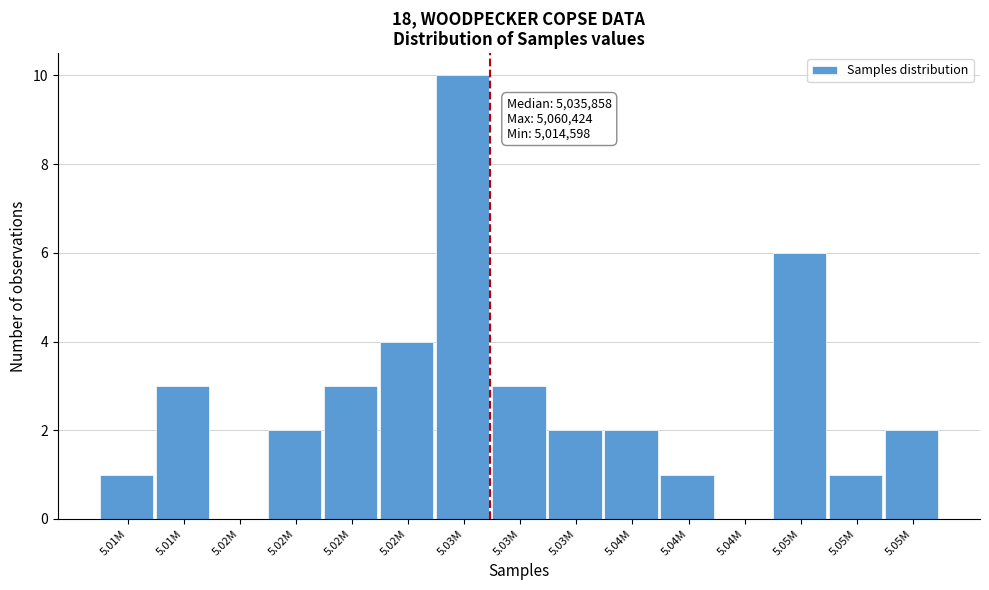

Count the number of data series in this chart.

1